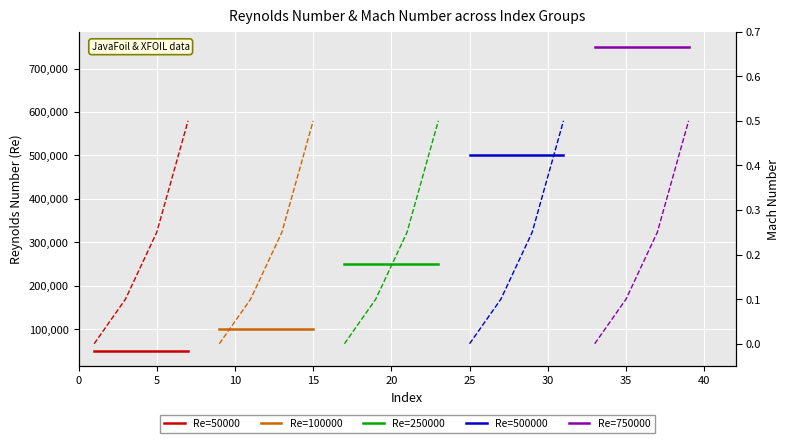

What are all the series names shown in the legend?

Re=50000, Re=100000, Re=250000, Re=500000, Re=750000